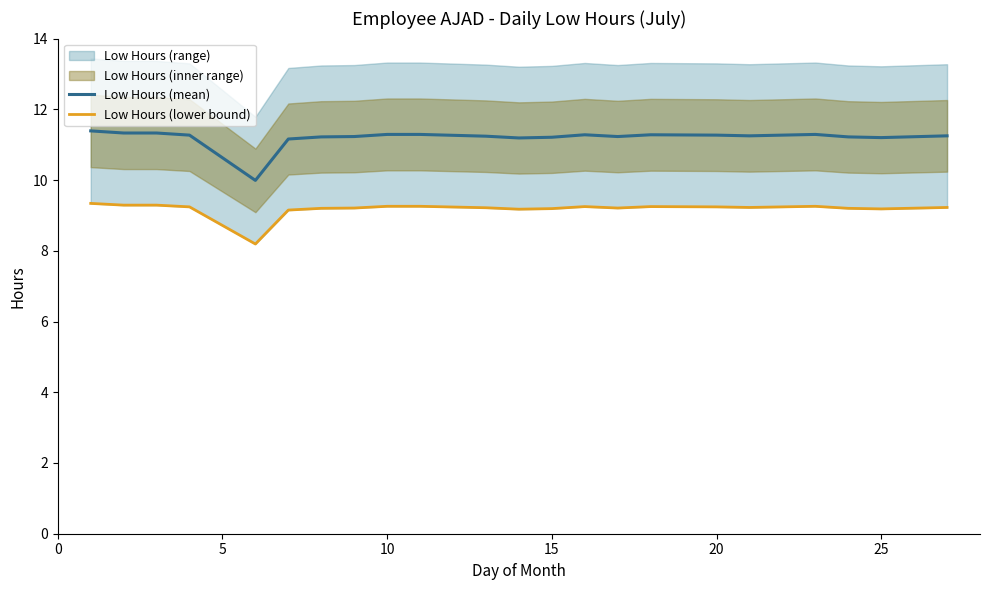

What is the minimum value for Low Hours (mean)?

10.0